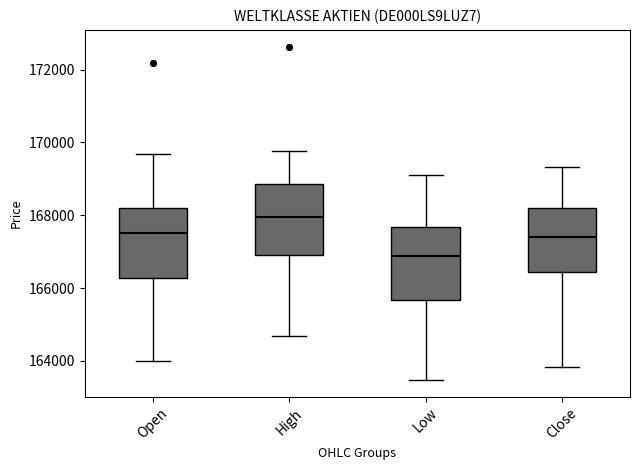

Reading left to right, read every box against the y-axis: the position of its median line, the range the box covers, and the ends of its whiskers. The values are not printed on the chart, so give them approximately, as read against the axis.

Open: median 167600, box 166200 to 168200, whiskers 164000 to 169600
High: median 168000, box 167000 to 168800, whiskers 164600 to 169800
Low: median 166800, box 165600 to 167600, whiskers 163400 to 169000
Close: median 167400, box 166400 to 168200, whiskers 163800 to 169400